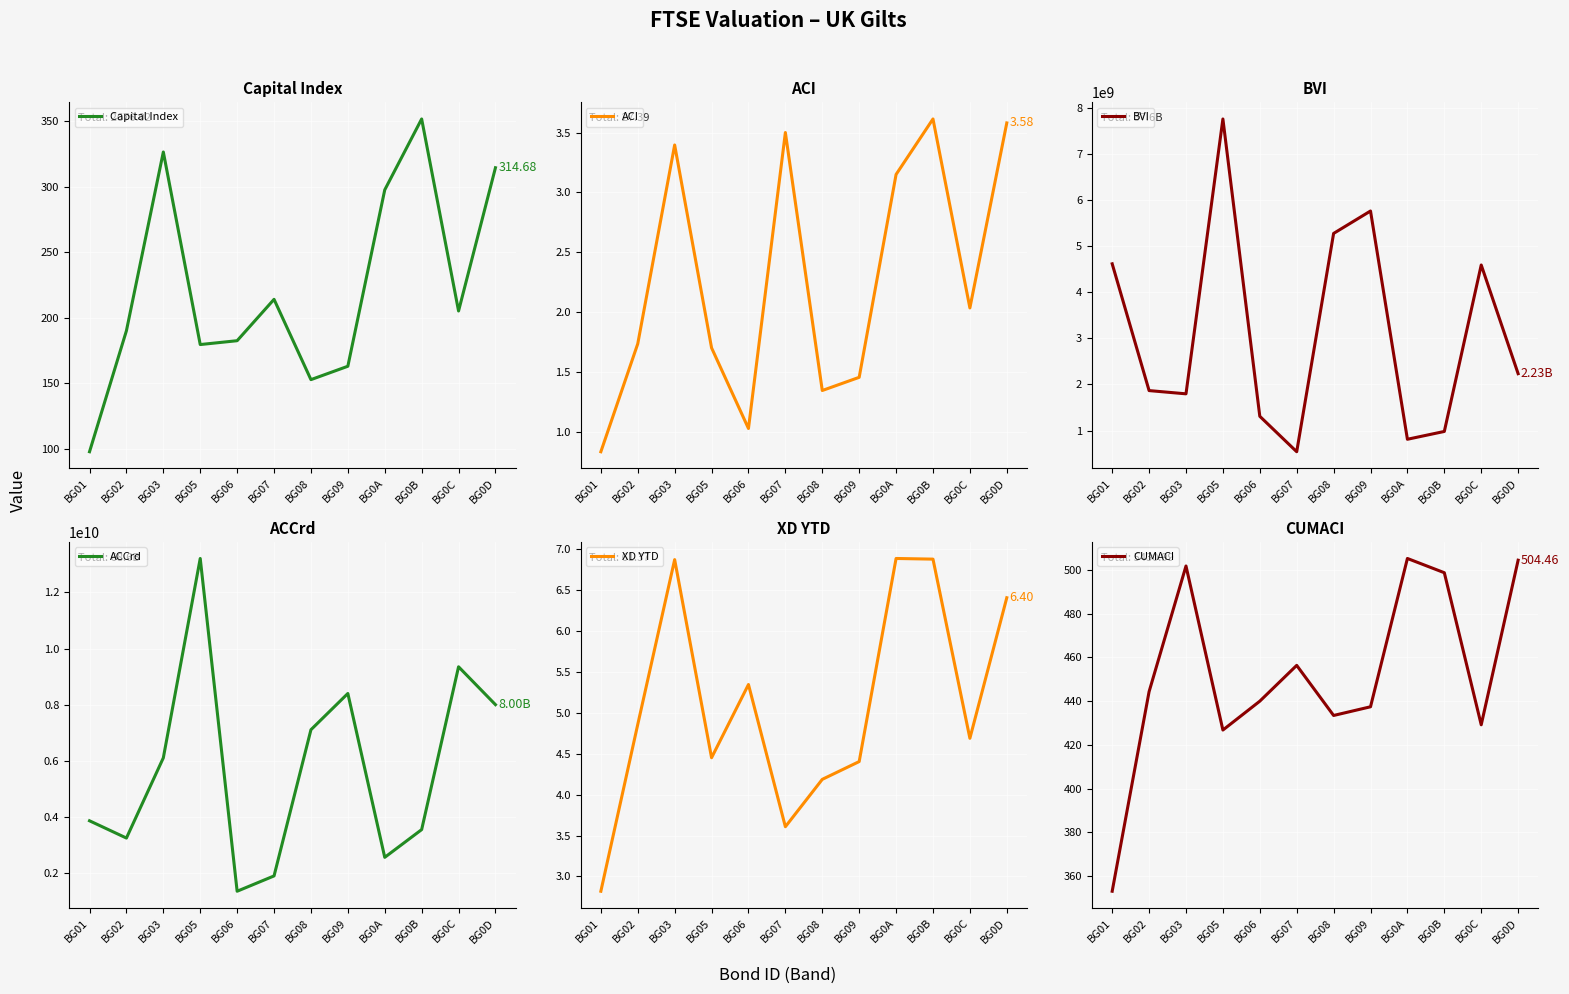

Rank the series by their maximum value, from lowest to highest.

ACI, XD YTD, Capital Index, CUMACI, BVI, ACCrd